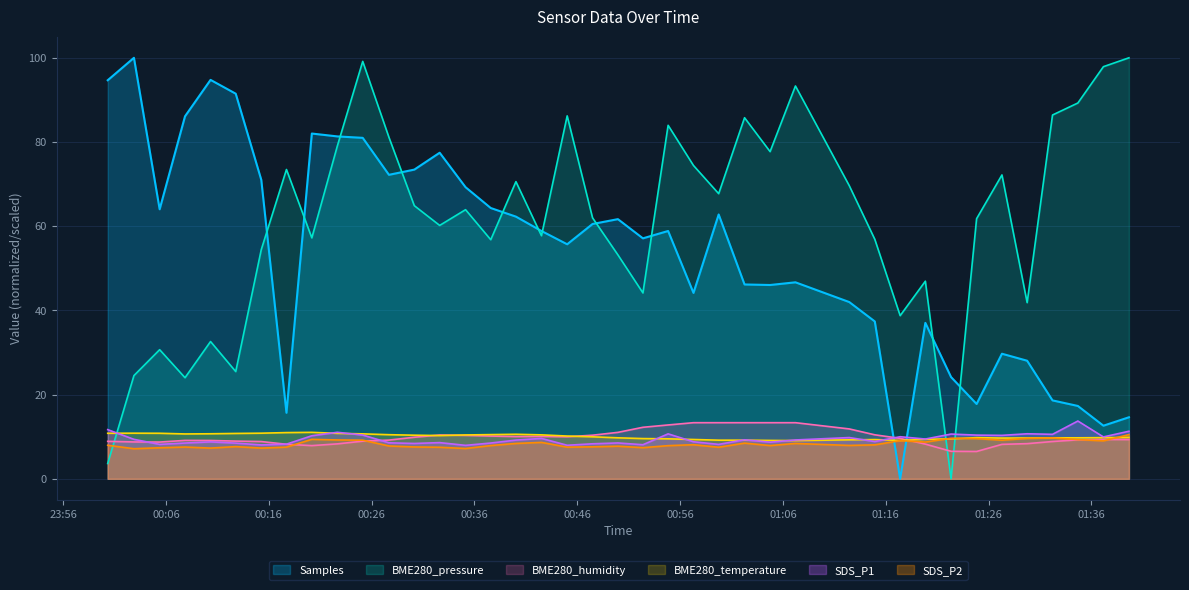

What is the maximum value for BME280_humidity?

13.3